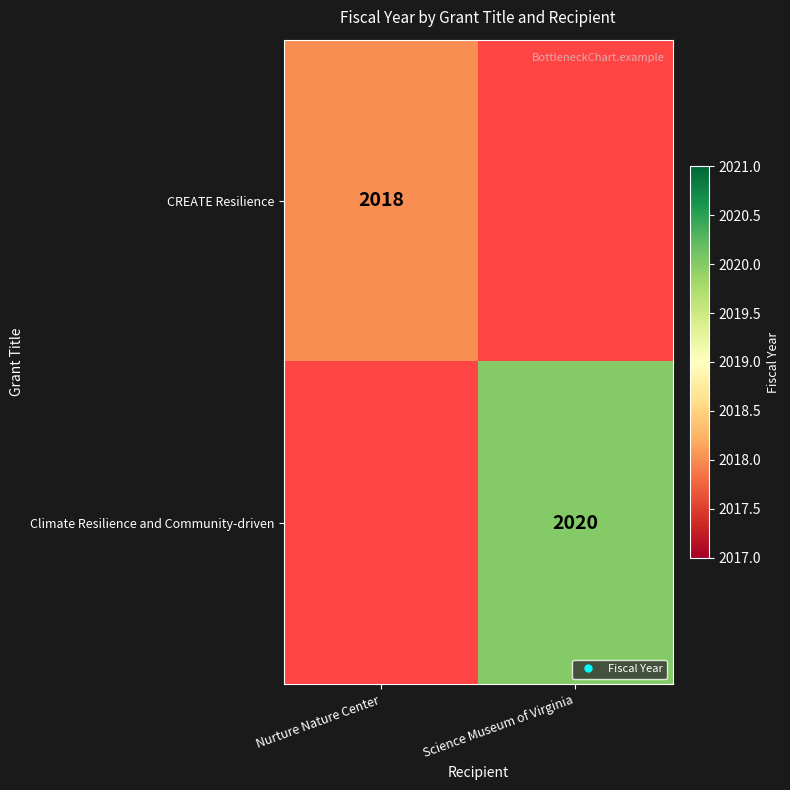

List the series in order of their peak value, lowest first.

CREATE Resilience, Climate Resilience and Community-driven